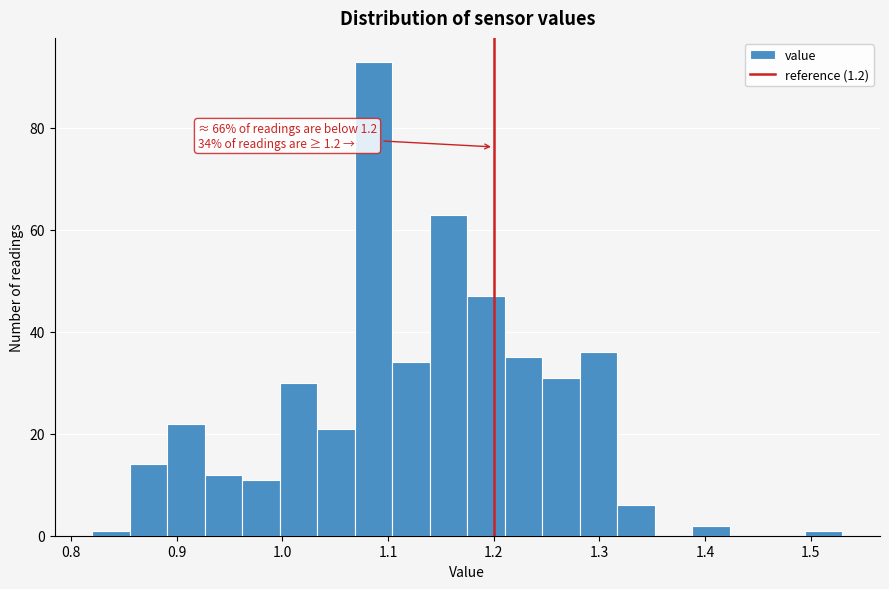

Read against the x-axis, roughly where is the centre of the tallest bar?

1.09